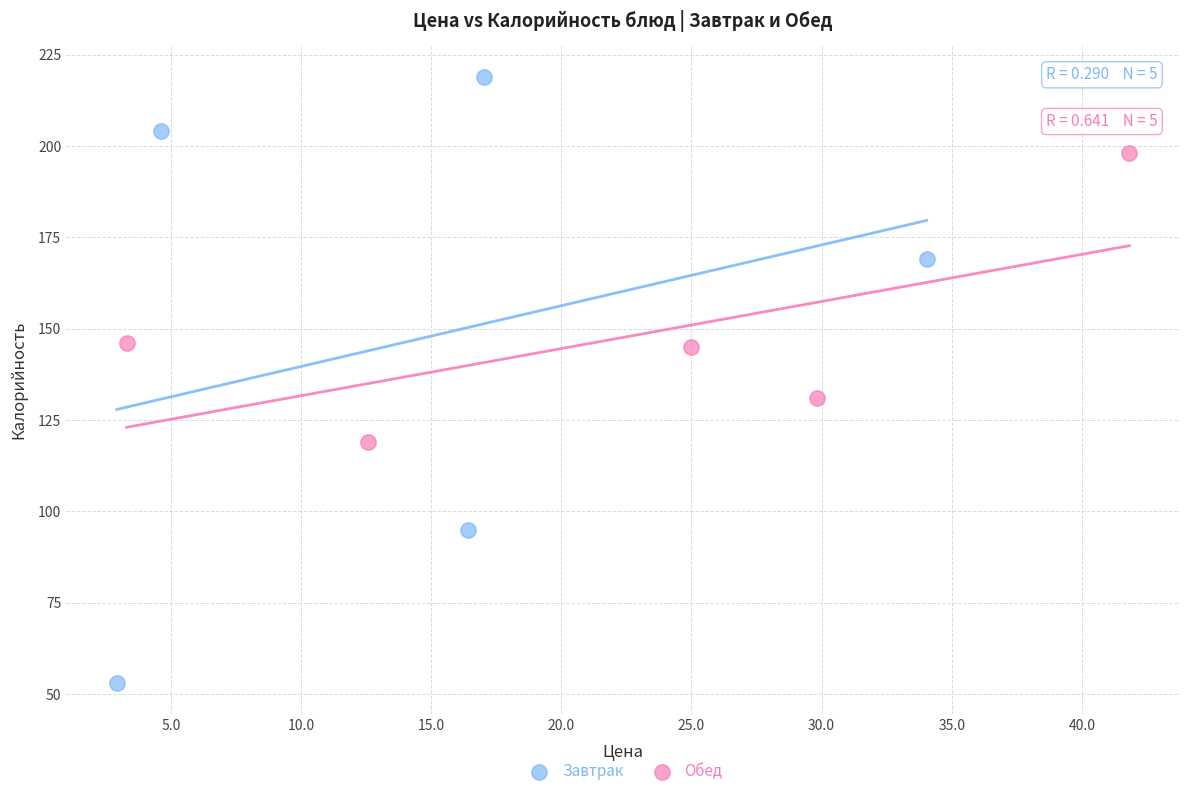

Which series has the largest Y range (max minus min)?

Завтрак